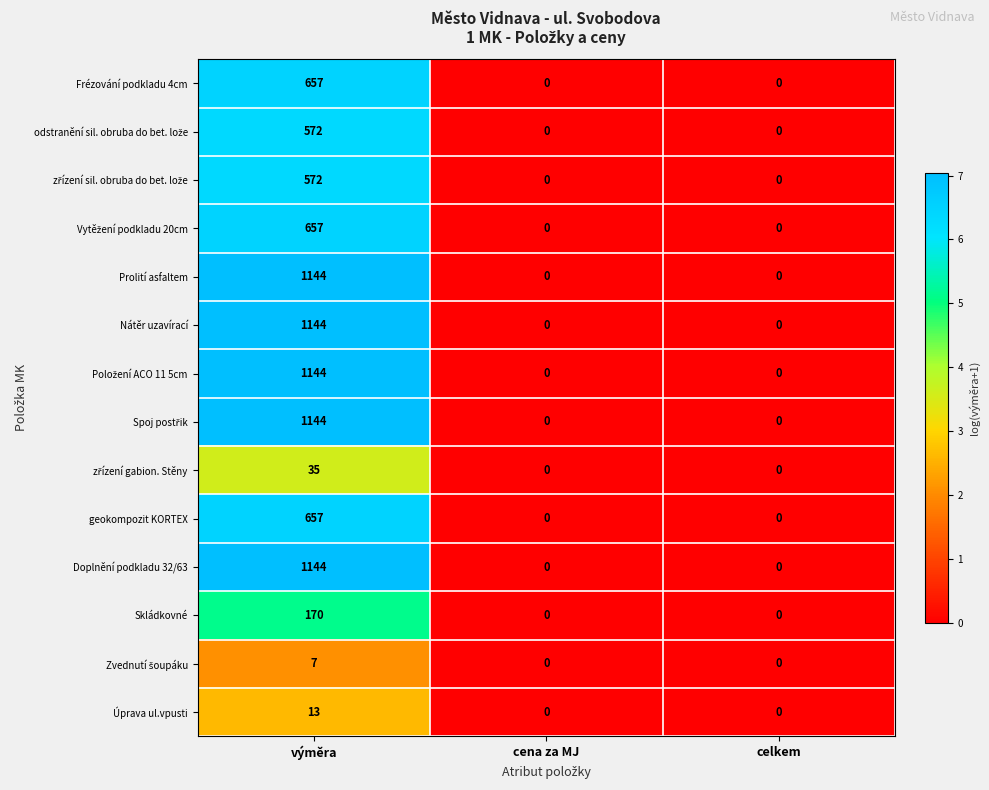

Which label corresponds to the largest value in the chart?

výměra